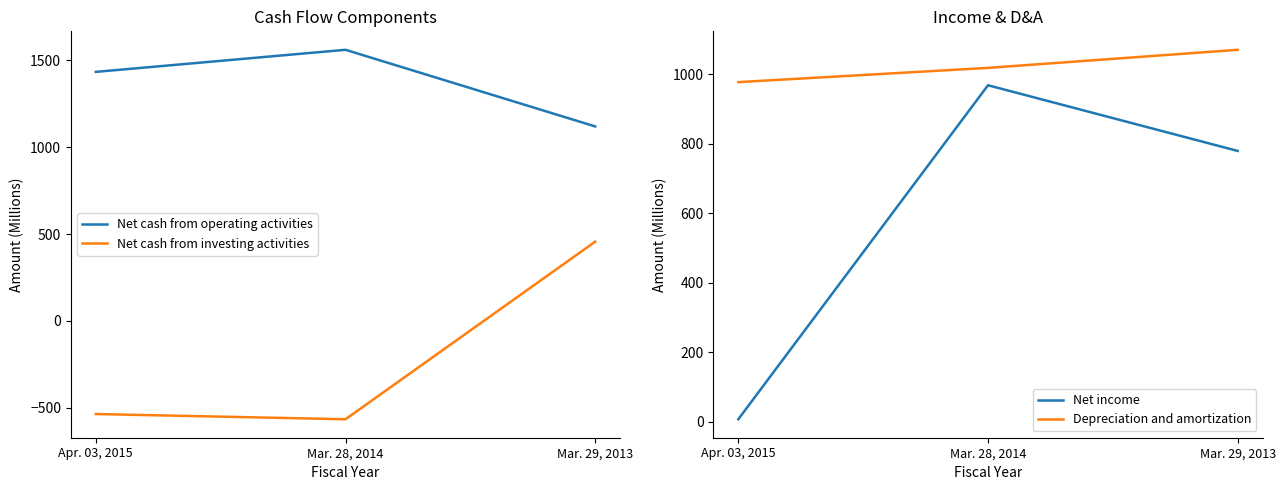

Between Mar. 29, 2013 and Apr. 03, 2015, which is larger?

Apr. 03, 2015